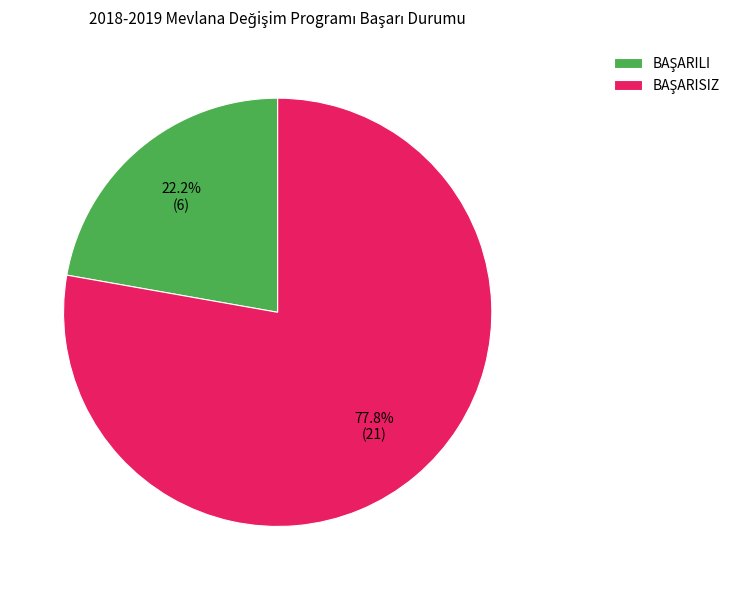

Is there any slice that represents more than half of the pie?

Yes